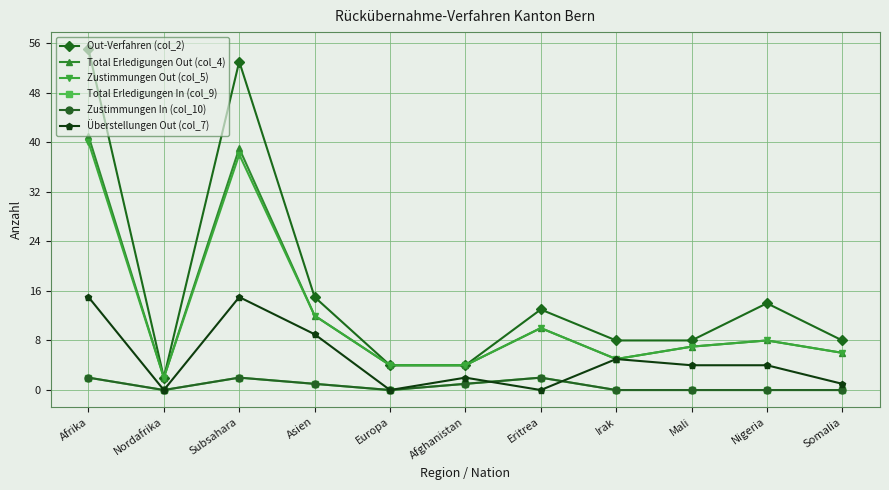

What is the sum of all Überstellungen Out (col_7) values?

55